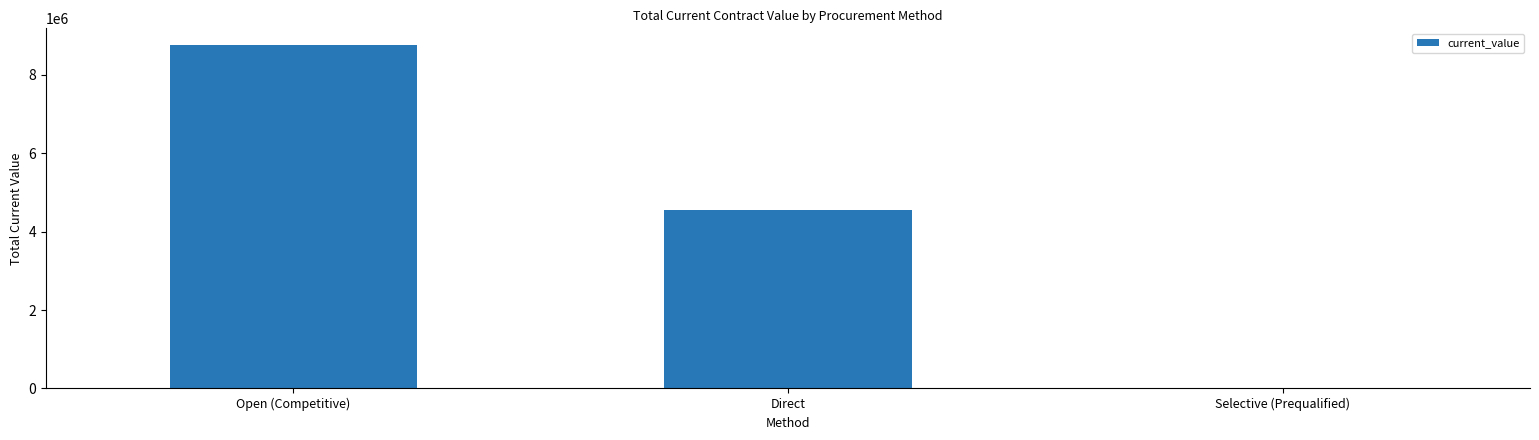

What is the sum of all values?

13315601.1